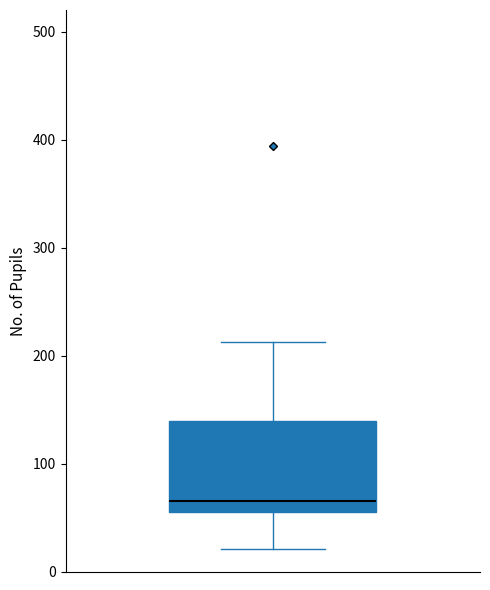

Transcribe this box plot: give where the median line is, the range the box spans, and where the two whiskers end, as read against the y-axis. The values are not printed on the chart, so give them approximately, as read against the axis.

median 70, box 60 to 140, whiskers 20 to 210